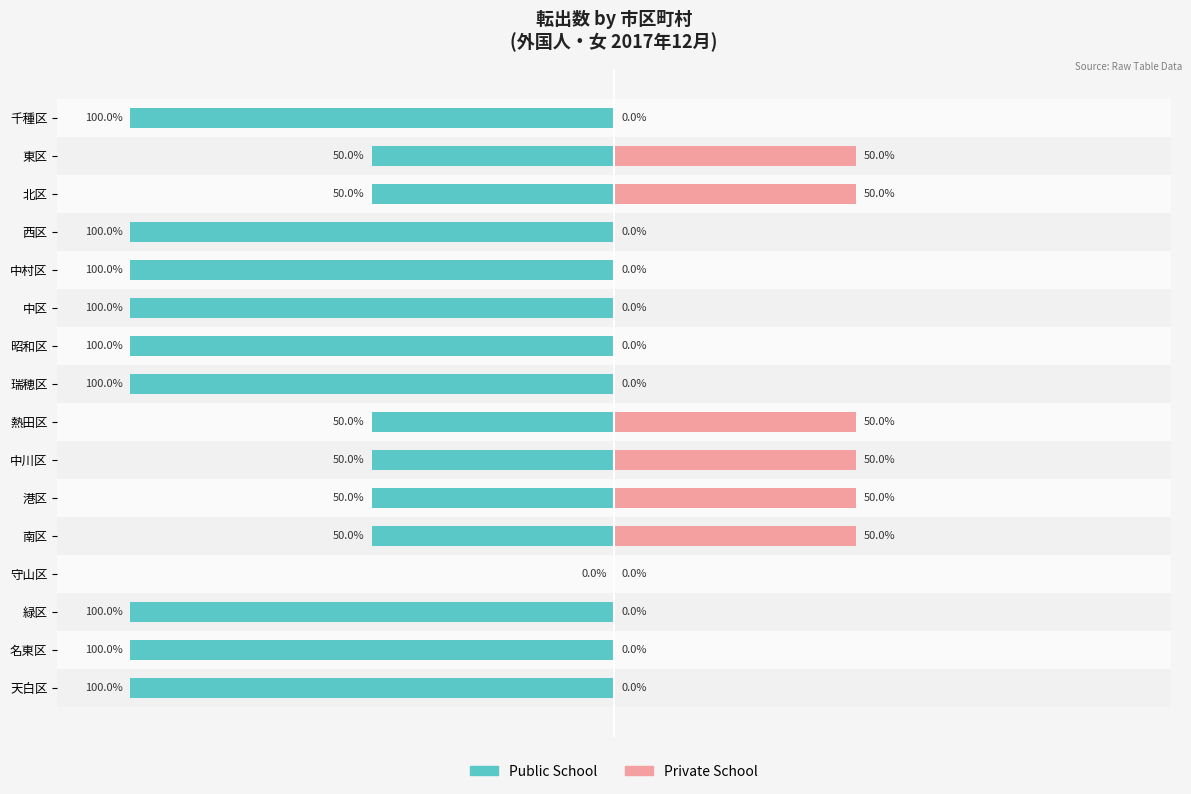

How many Public School values are between -100 and -50?

15